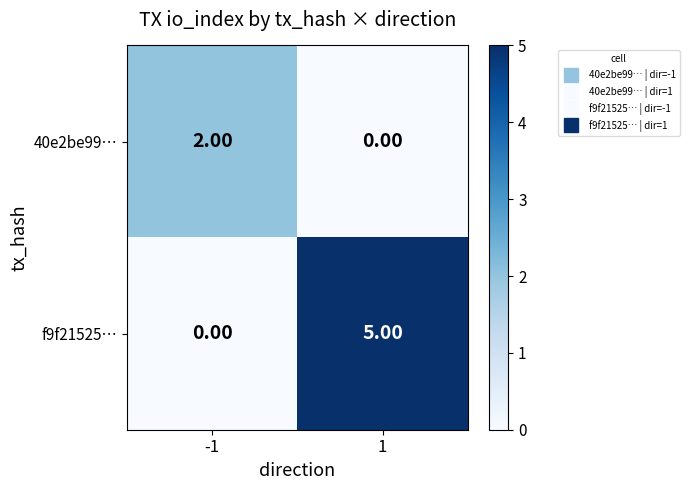

What is the sum of the f9f21525… values at 1 and -1?

5